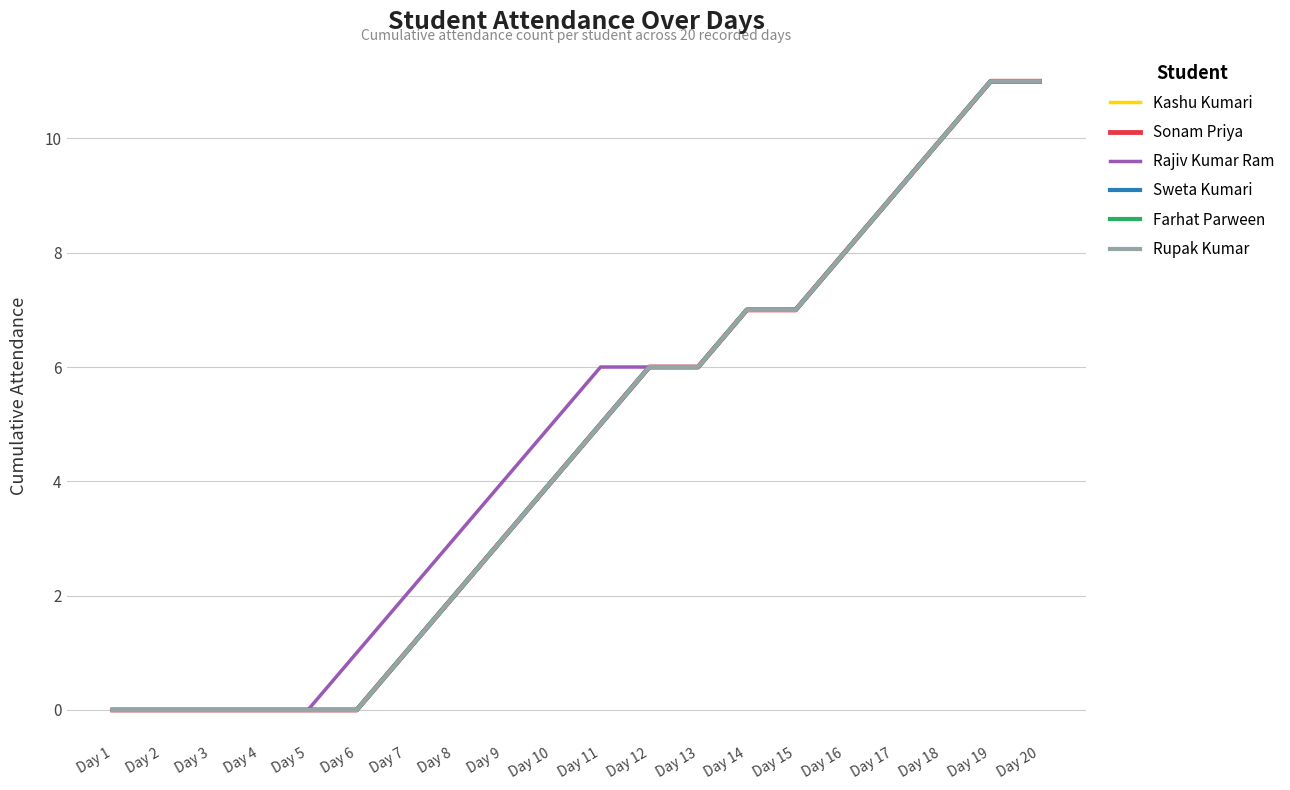

At which category is the sum across all series the highest?

Day 19